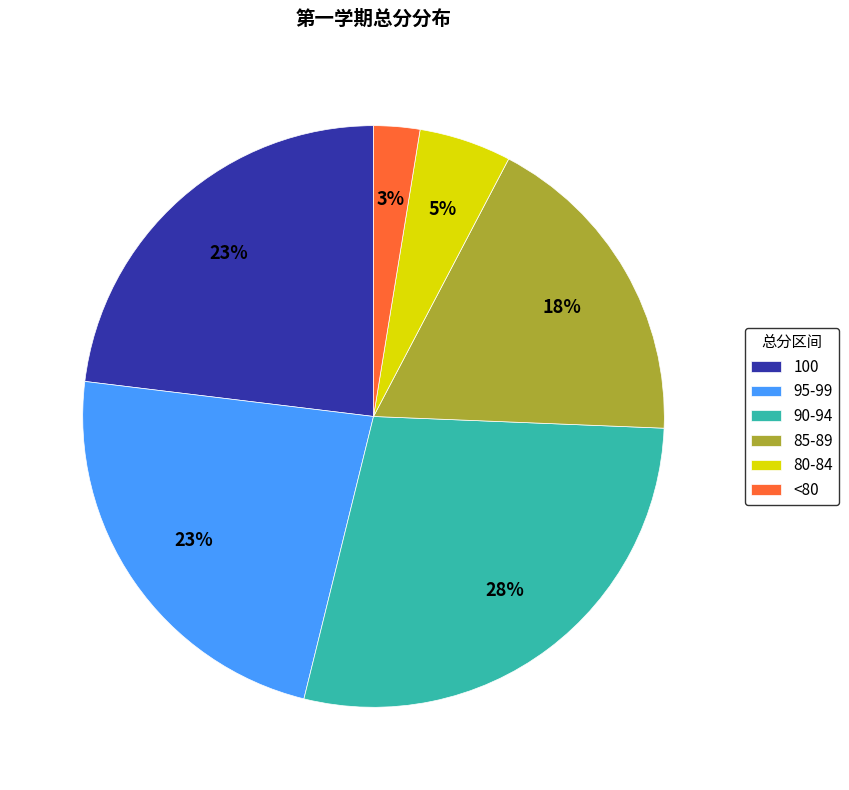

Approximately how many times larger is the value at 85-89 compared to 90-94?

0.6